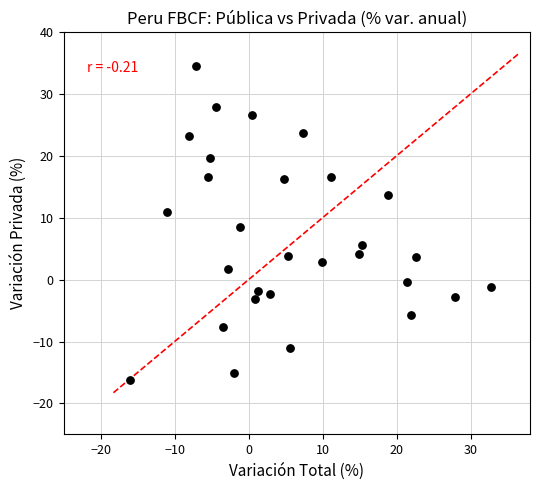

What is the range of Y values (max minus min)?

50.8